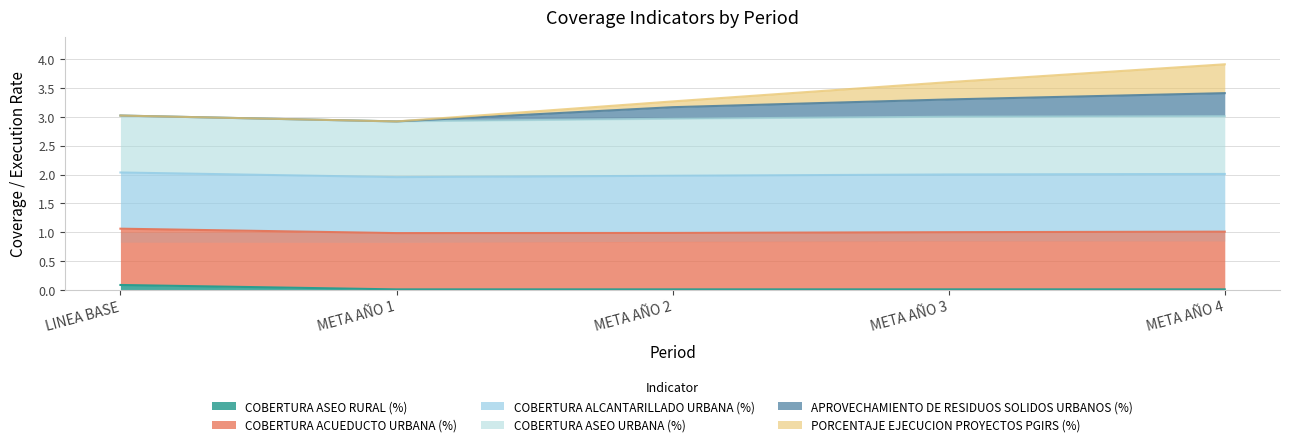

True or false: PORCENTAJE EJECUCION PROYECTOS PGIRS (%) and APROVECHAMIENTO DE RESIDUOS SOLIDOS URBANOS (%) cross at least once.

False